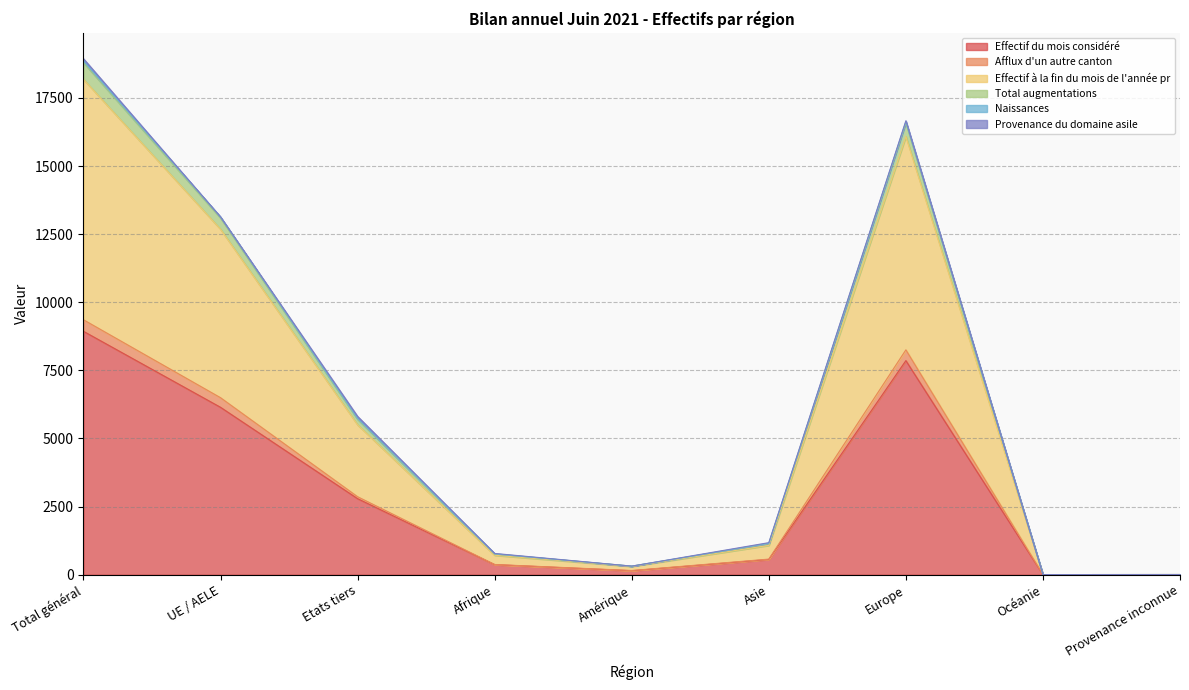

Which category has the highest value in the Effectif du mois considéré series?

Total général